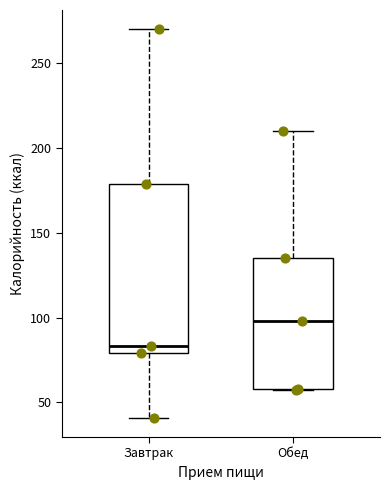

Comparing the boxes themselves (not the whiskers), which one is the tallest?

Завтрак